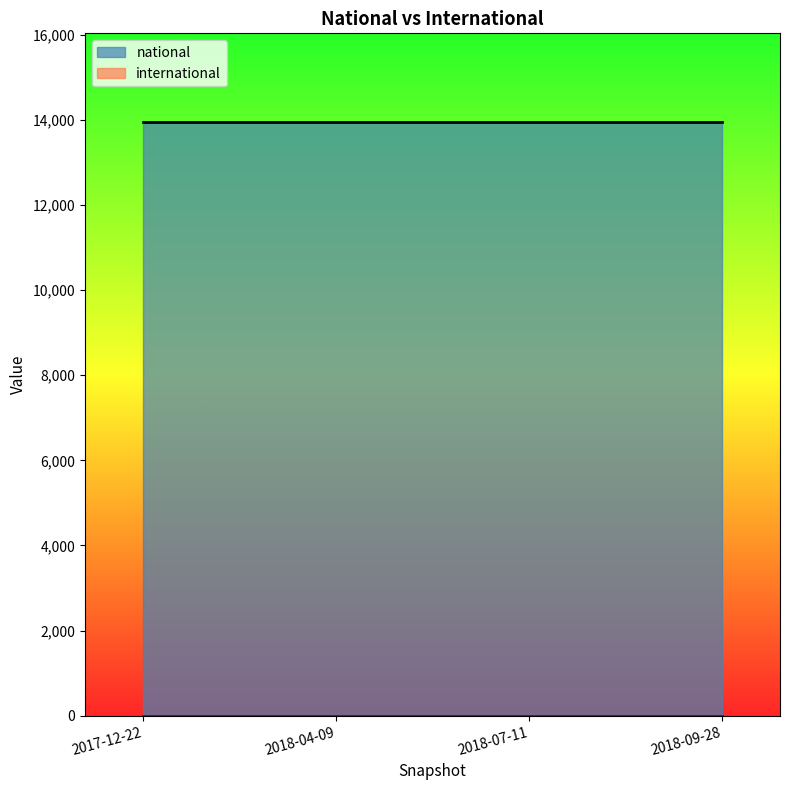

What position from the left is 2018-04-09?

2